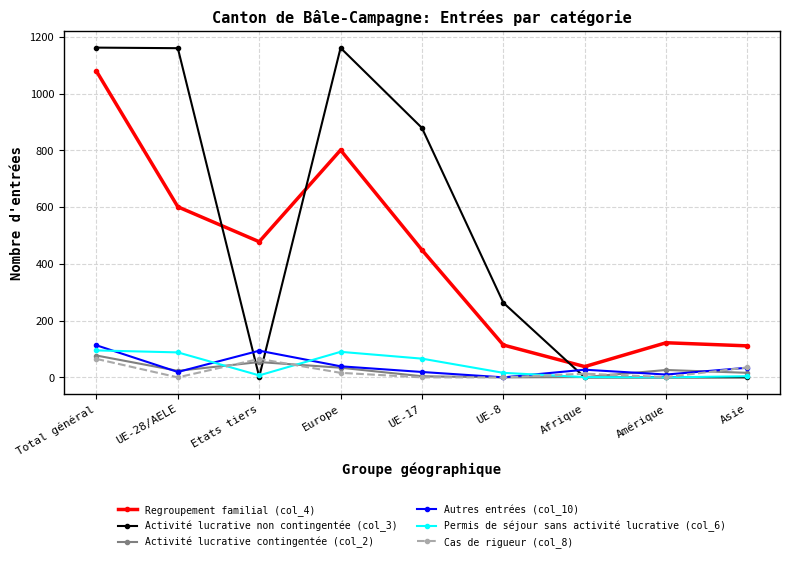

What is the difference between the maximum and minimum values in the Autres entrées (col_10) series?

113